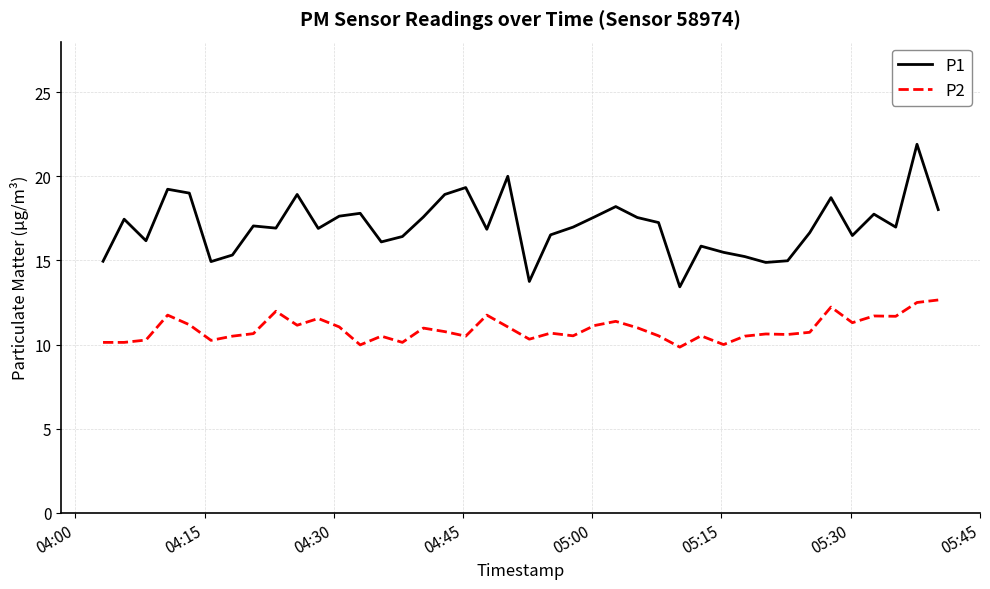

True or false: P1 and P2 cross at least once.

False